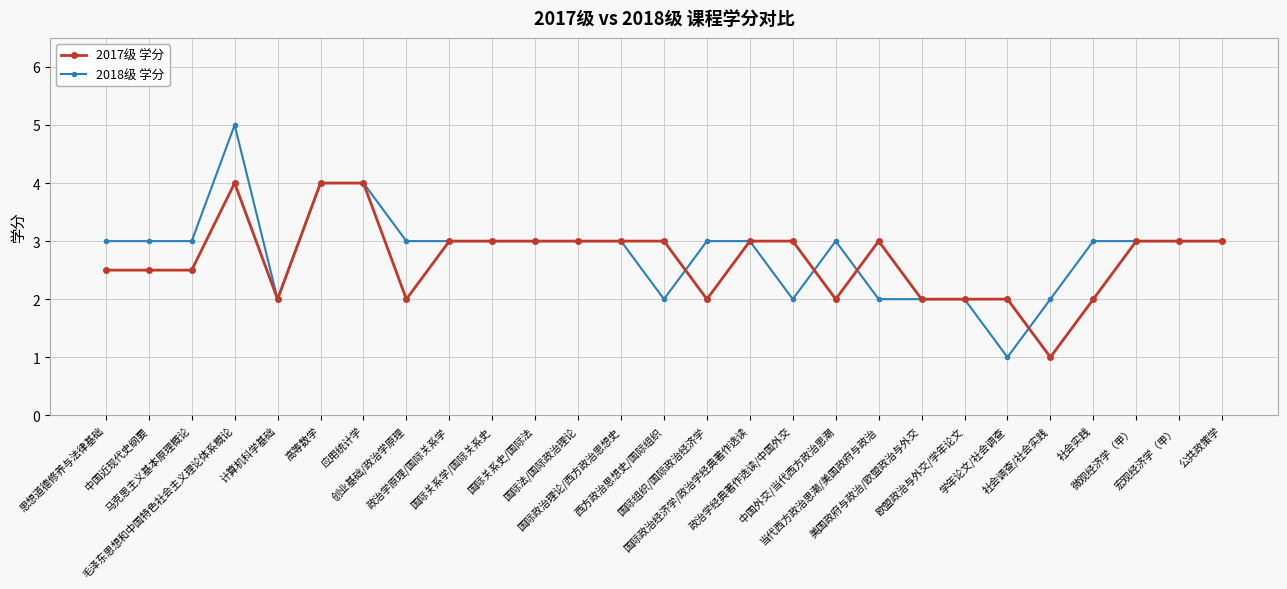

What is the value of the 2017级 学分 point at the 5th from the left?

2.0